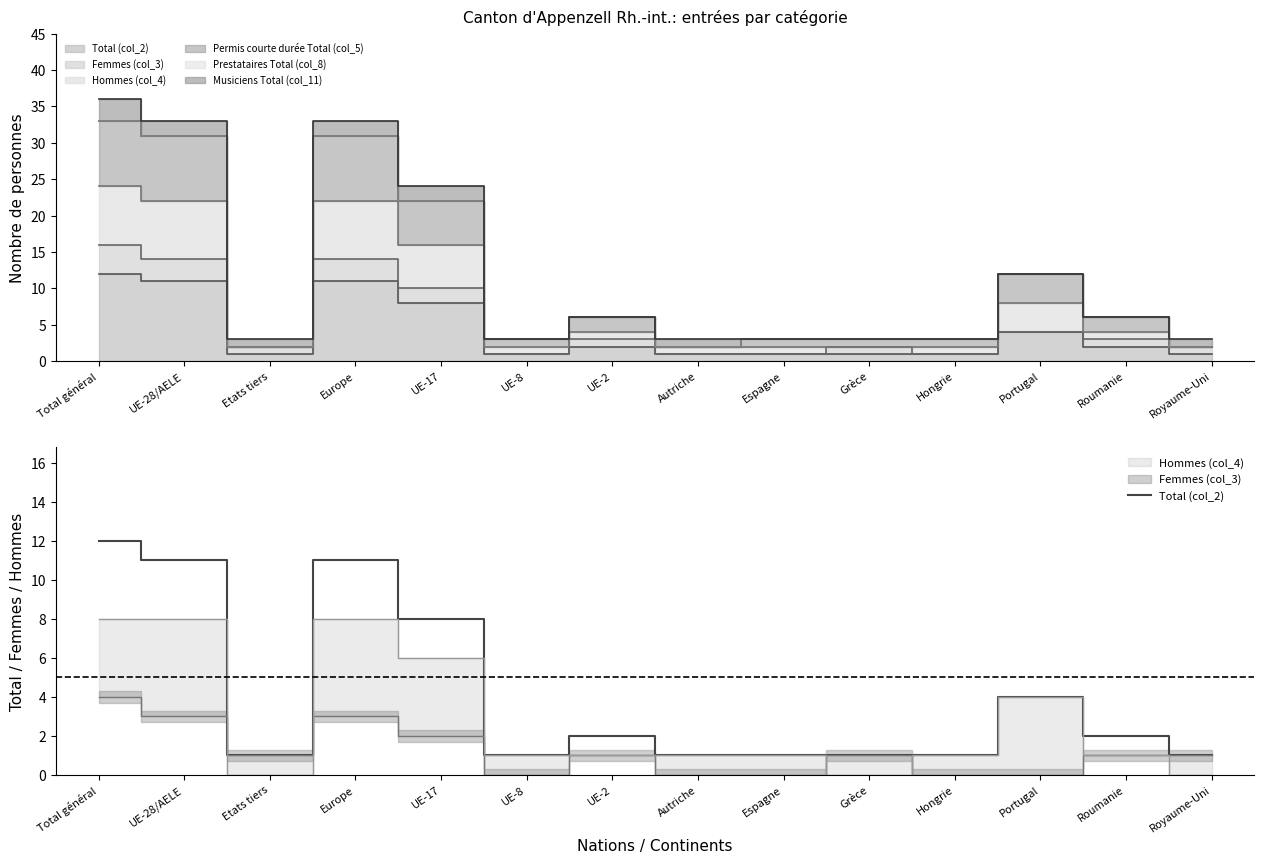

Is it true that the value at UE-28/AELE is 5?

False